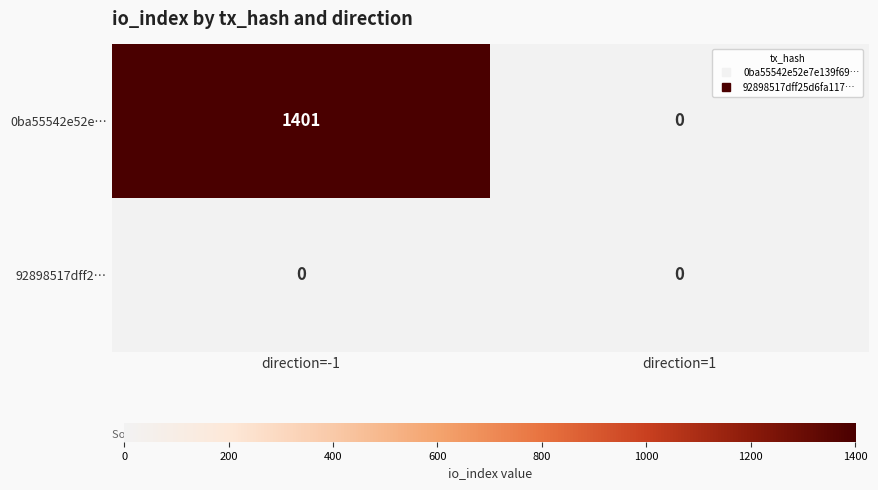

The 0ba55542e52e… series shows 0 at direction=1. True or false?

True